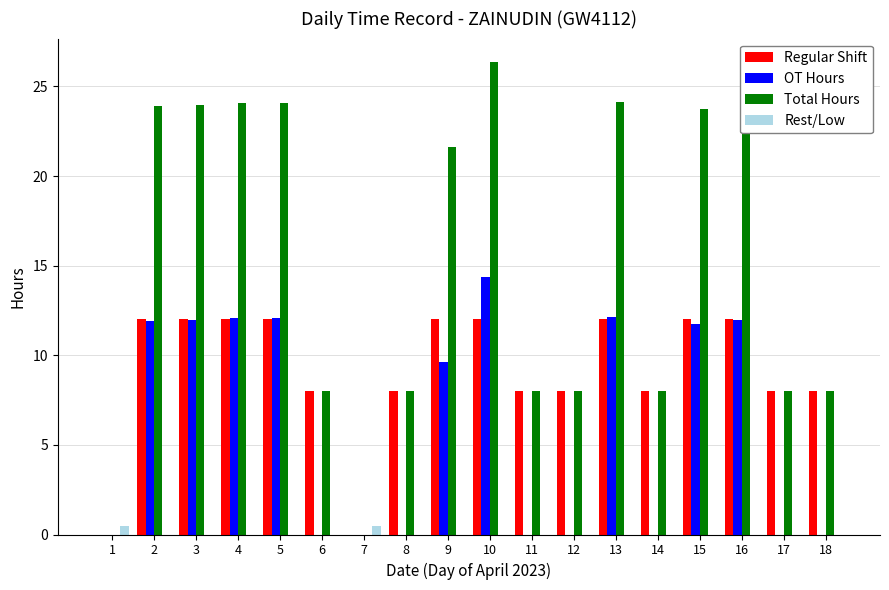

The Rest/Low series shows 0.0 at 9. True or false?

True